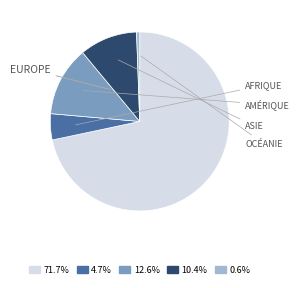

Is there a majority slice in this chart?

Yes